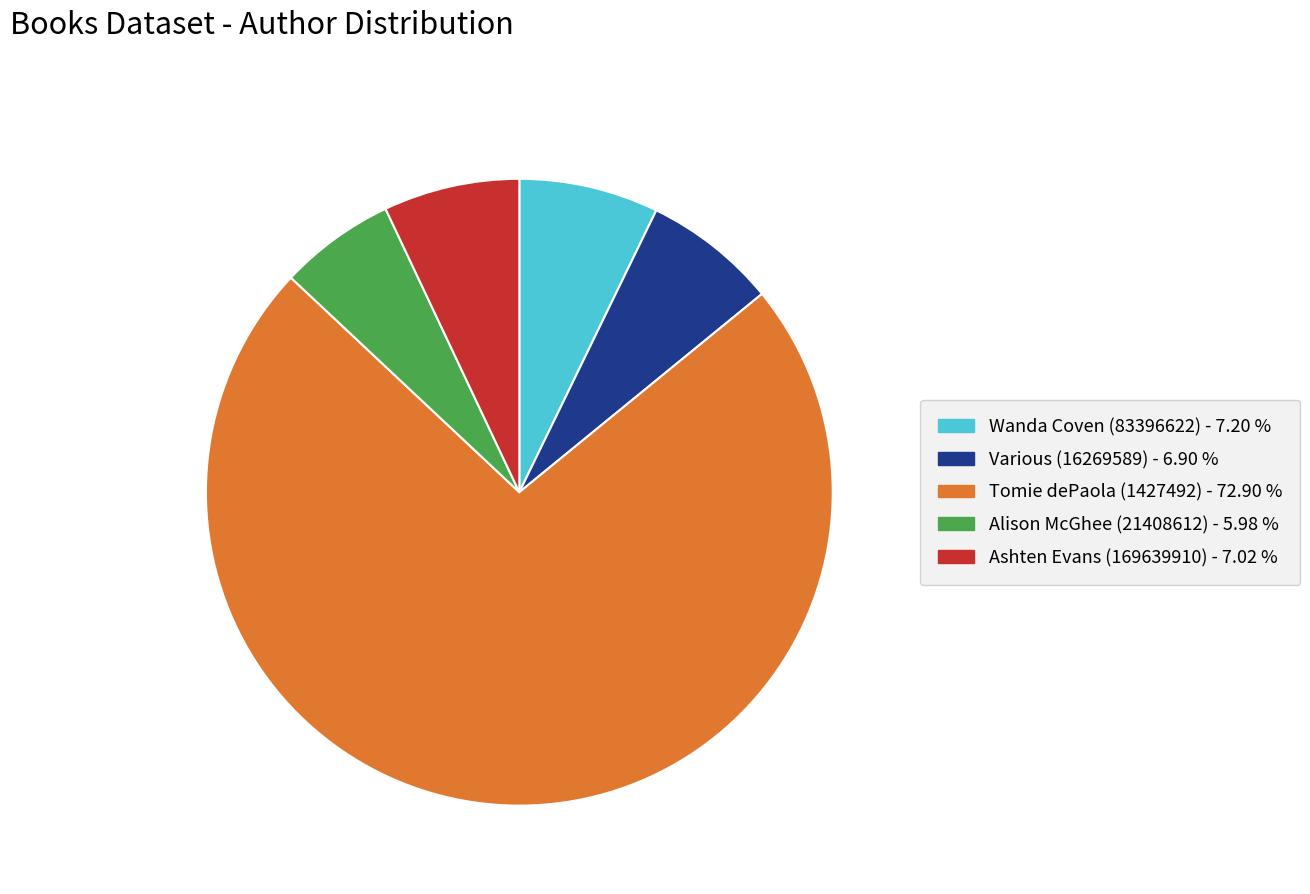

How many slices are in this pie chart?

5